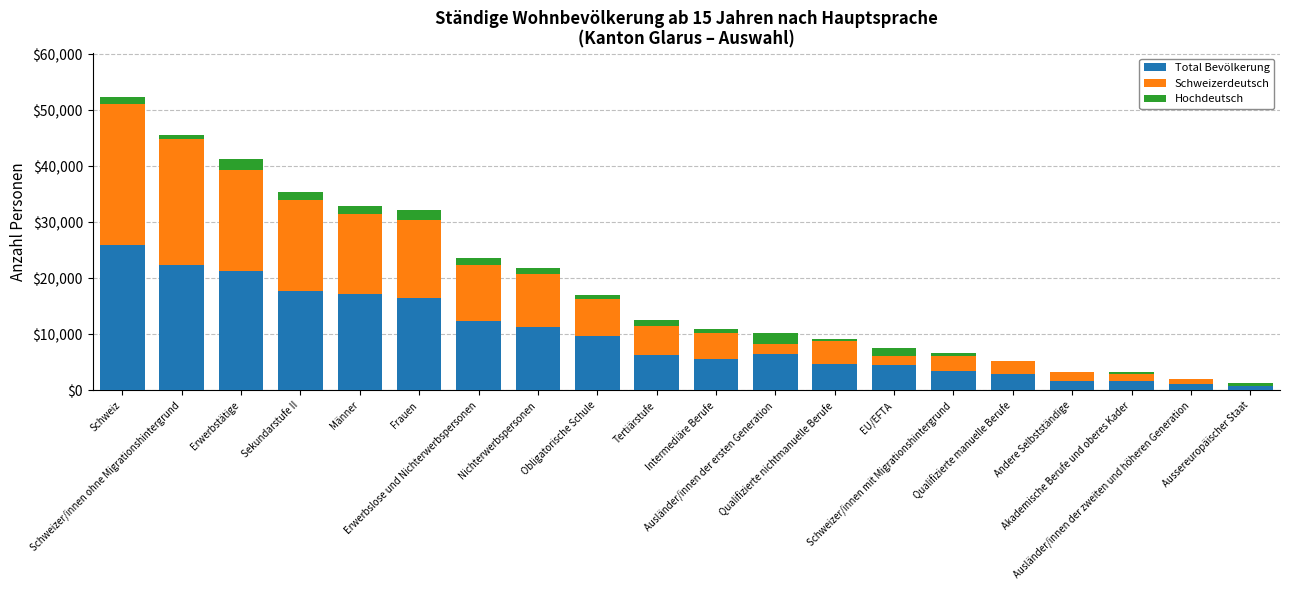

The value of Schweizerdeutsch at Schweizer/innen ohne Migrationshintergrund is 22385.6. True or false?

True